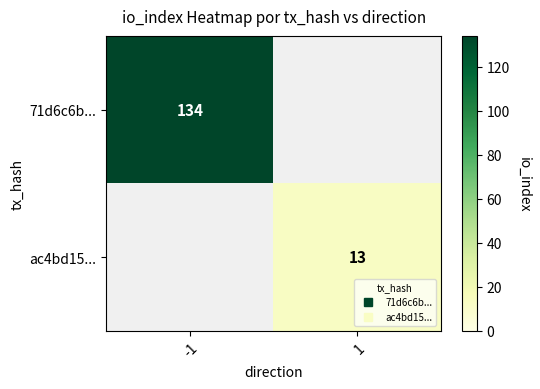

At which label does 71d6c6b... reach its peak?

-1